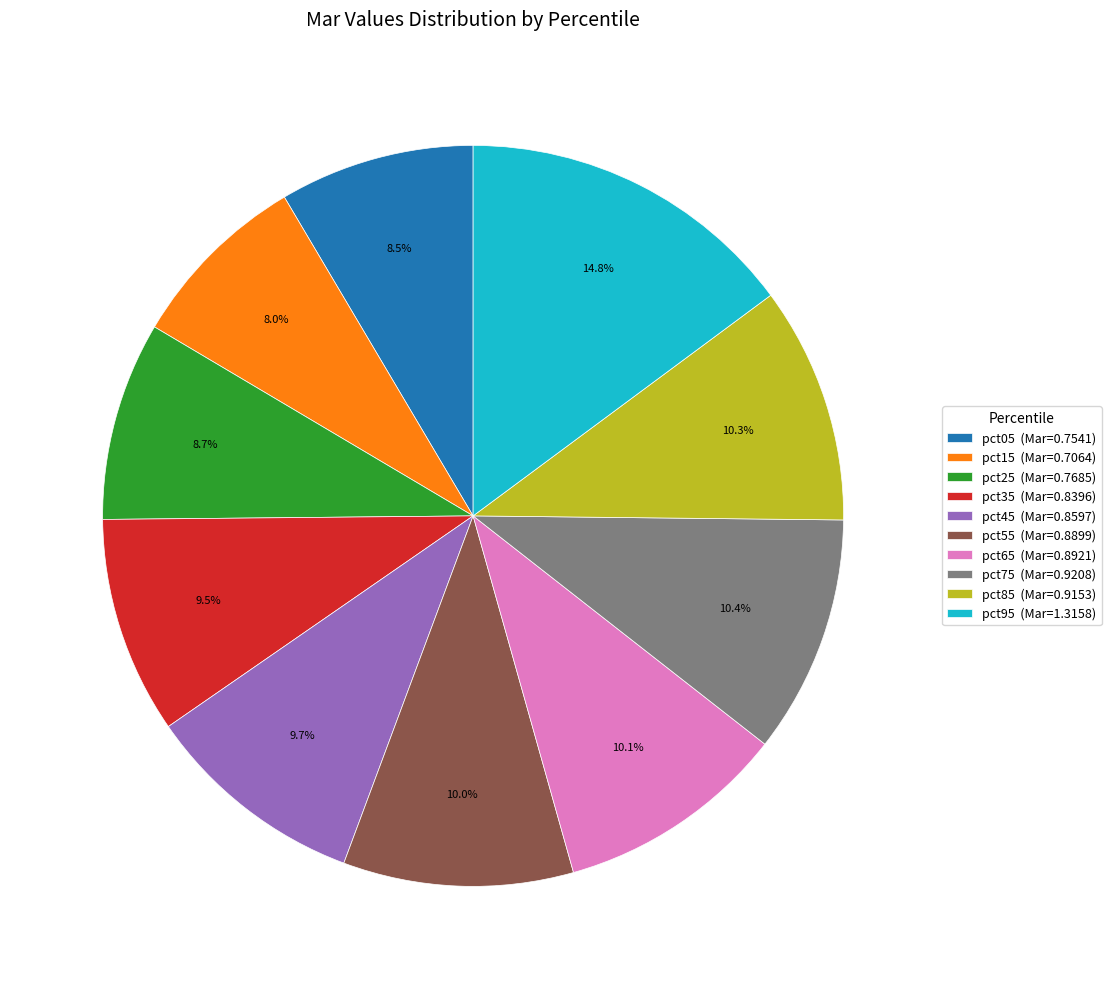

Is it true that pct35 is 2% of the pie?

False